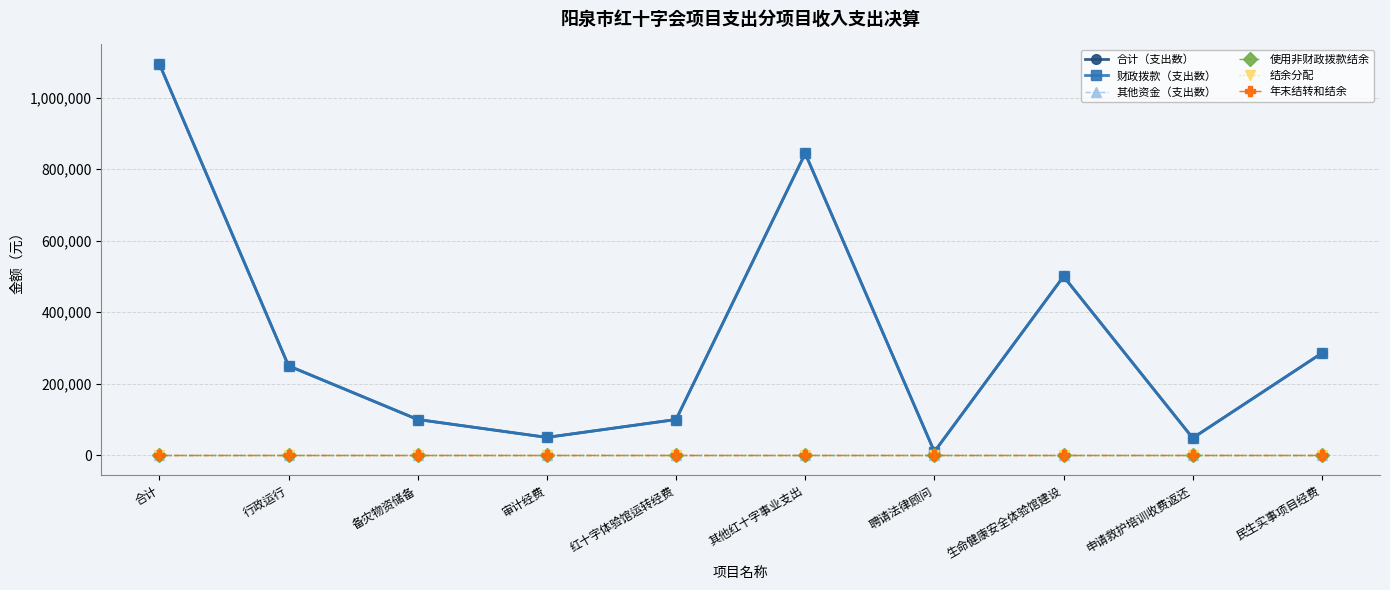

Reading left to right, transcribe all the data shown in this chart.

合计（支出数）: 合计=1093750	行政运行=250000	备灾物资储备=100000	审计经费=50000	红十字体验馆运转经费=100000	其他红十字事业支出=843750	聘请法律顾问=10000	生命健康安全体验馆建设=500000	申请救护培训收费返还=48150	民生实事项目经费=285600
财政拨款（支出数）: 合计=1093750	行政运行=250000	备灾物资储备=100000	审计经费=50000	红十字体验馆运转经费=100000	其他红十字事业支出=843750	聘请法律顾问=10000	生命健康安全体验馆建设=500000	申请救护培训收费返还=48150	民生实事项目经费=285600
其他资金（支出数）: 合计=0	行政运行=0	备灾物资储备=0	审计经费=0	红十字体验馆运转经费=0	其他红十字事业支出=0	聘请法律顾问=0	生命健康安全体验馆建设=0	申请救护培训收费返还=0	民生实事项目经费=0
使用非财政拨款结余: 合计=0	行政运行=0	备灾物资储备=0	审计经费=0	红十字体验馆运转经费=0	其他红十字事业支出=0	聘请法律顾问=0	生命健康安全体验馆建设=0	申请救护培训收费返还=0	民生实事项目经费=0
结余分配: 合计=0	行政运行=0	备灾物资储备=0	审计经费=0	红十字体验馆运转经费=0	其他红十字事业支出=0	聘请法律顾问=0	生命健康安全体验馆建设=0	申请救护培训收费返还=0	民生实事项目经费=0
年末结转和结余: 合计=0	行政运行=0	备灾物资储备=0	审计经费=0	红十字体验馆运转经费=0	其他红十字事业支出=0	聘请法律顾问=0	生命健康安全体验馆建设=0	申请救护培训收费返还=0	民生实事项目经费=0